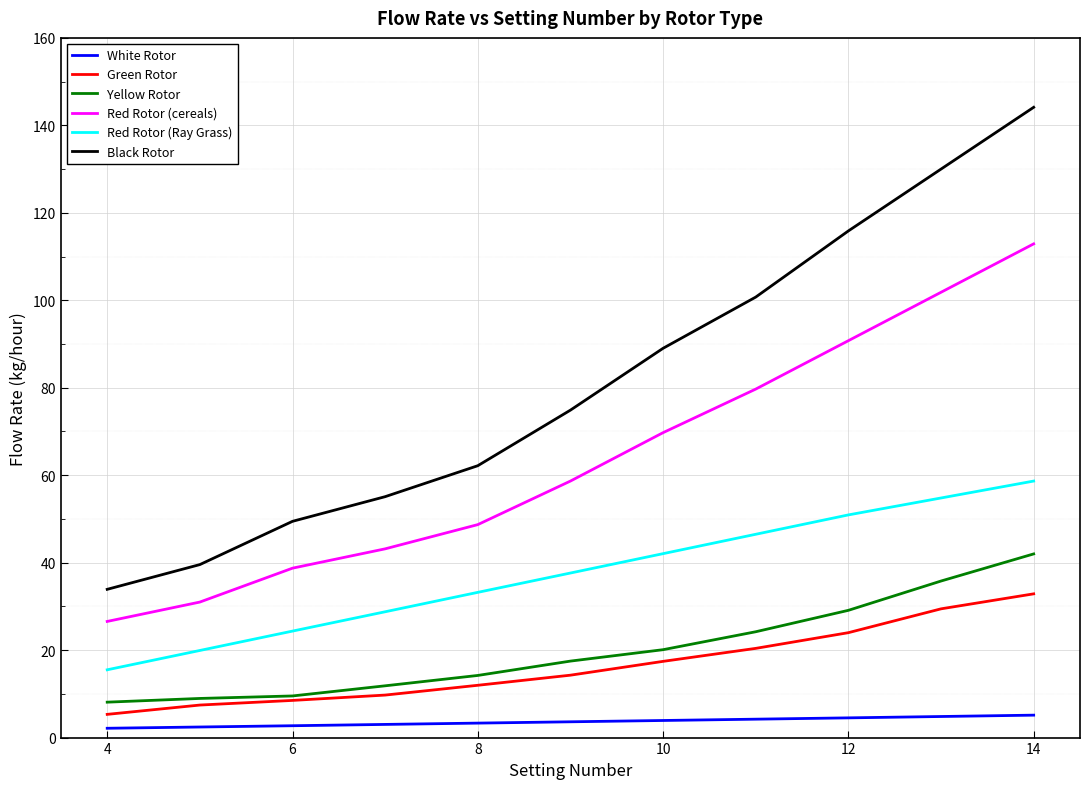

List the series in order of their peak value, lowest first.

White Rotor, Green Rotor, Yellow Rotor, Red Rotor (Ray Grass), Red Rotor (cereals), Black Rotor